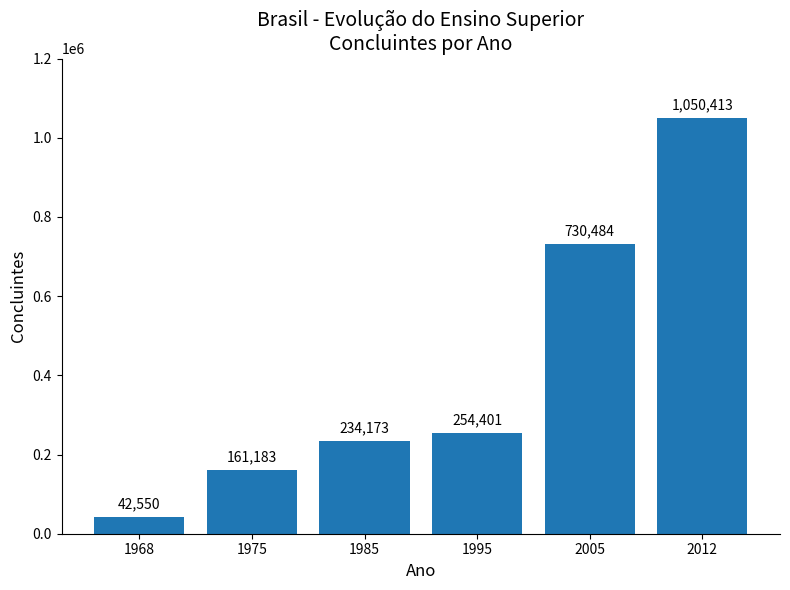

Is it true that the value at 1995 is 254401?

True